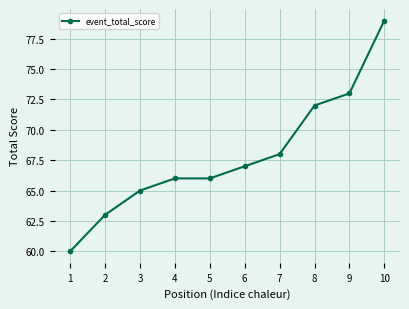

The value at 4 is 66. True or false?

True